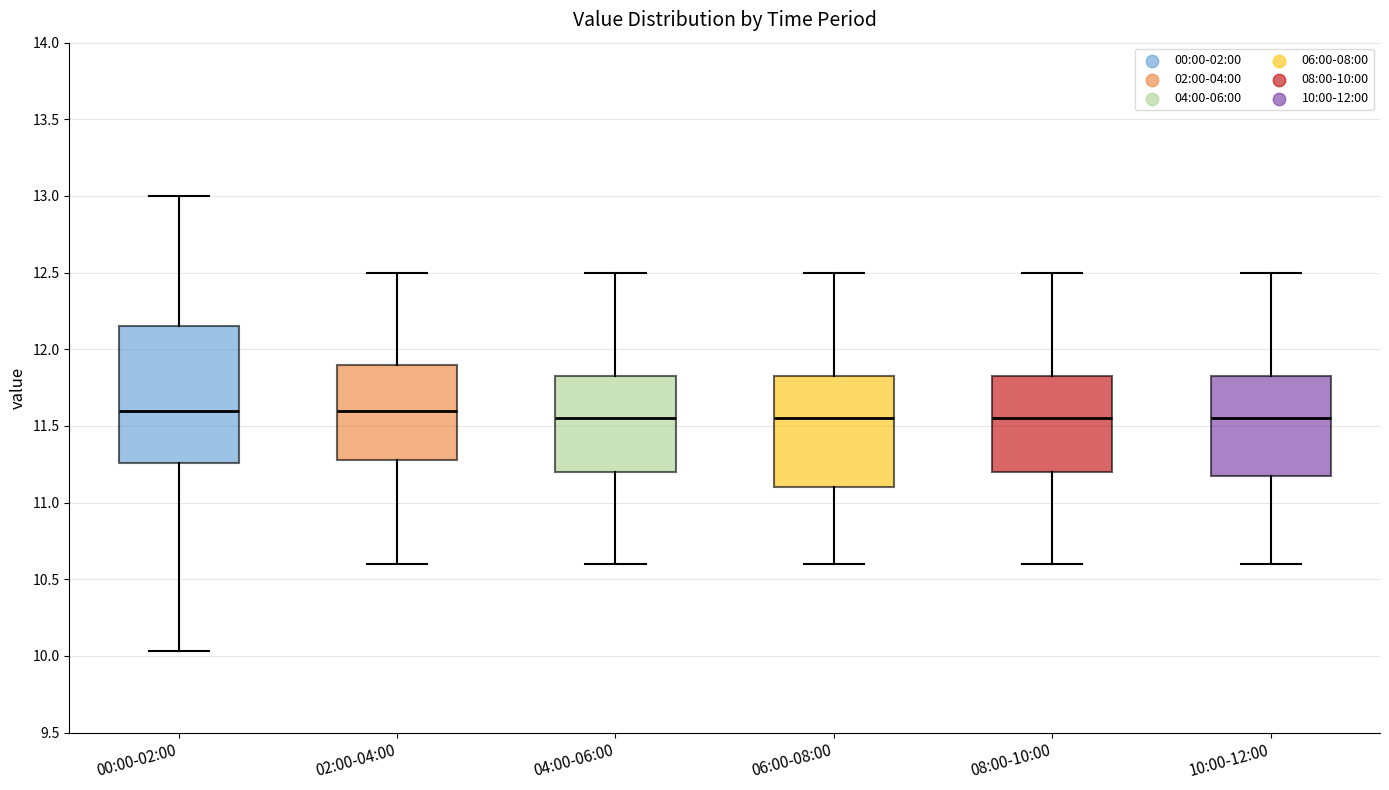

Reading left to right, transcribe this box plot: for each box, give where its median line is, the range the box spans, and where its two whiskers end, as read against the y-axis. The values are not printed on the chart, so give them approximately, as read against the axis.

00:00-02:00: median 11.60, box 11.25 to 12.15, whiskers 10.05 to 13.00
02:00-04:00: median 11.60, box 11.30 to 11.90, whiskers 10.60 to 12.50
04:00-06:00: median 11.55, box 11.20 to 11.85, whiskers 10.60 to 12.50
06:00-08:00: median 11.55, box 11.10 to 11.85, whiskers 10.60 to 12.50
08:00-10:00: median 11.55, box 11.20 to 11.85, whiskers 10.60 to 12.50
10:00-12:00: median 11.55, box 11.20 to 11.85, whiskers 10.60 to 12.50